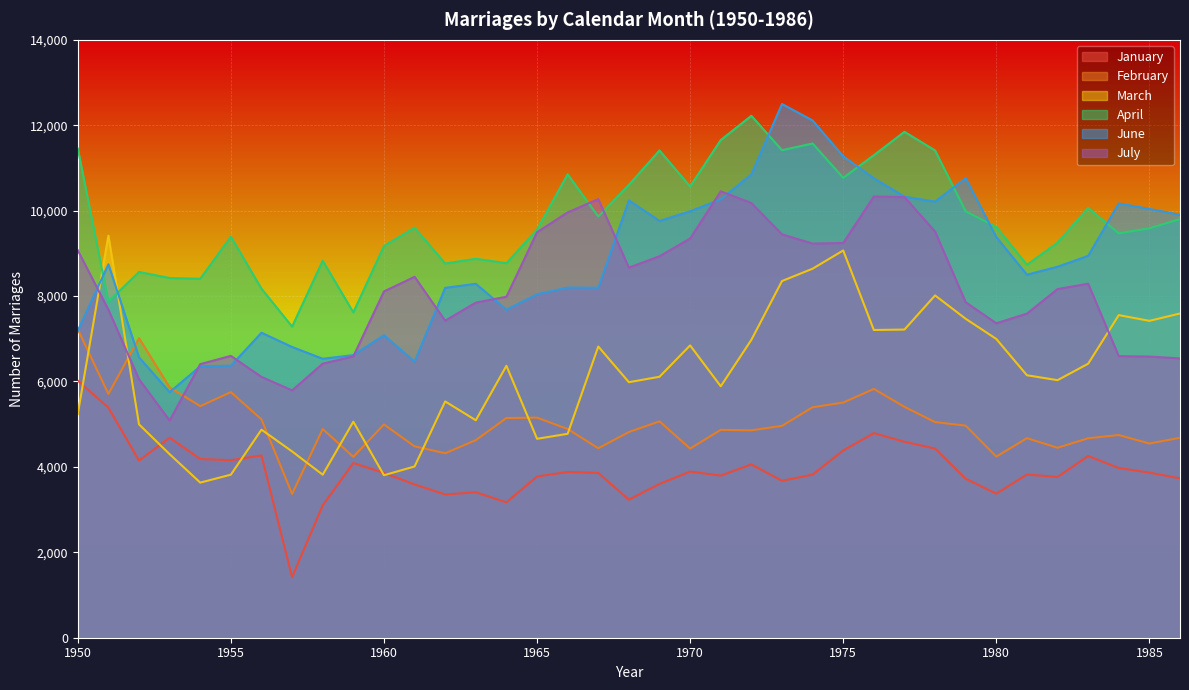

Reading right to left, list all the values displayed in this chart.

January: 3732	3866	3974	4255	3764	3821	3374	3723	4430	4588	4791	4385	3819	3675	4058	3797	3890	3601	3232	3859	3881	3776	3170	3406	3354	3589	3859	4091	3100	1417	4269	4157	4185	4684	4148	5388	6019
February: 4682	4548	4746	4671	4448	4673	4241	4966	5050	5407	5826	5507	5397	4961	4857	4868	4429	5067	4817	4437	4888	5153	5145	4627	4320	4482	4994	4236	4887	3368	5113	5751	5424	5862	7014	5709	7222
March: 7592	7420	7554	6416	6031	6146	6996	7468	8015	7216	7206	9068	8641	8352	6975	5888	6845	6111	5983	6819	4775	4658	6368	5092	5533	4010	3805	5059	3817	4362	4872	3818	3632	4298	4996	9414	5240
April: 9804	9587	9469	10063	9252	8732	9618	9984	11410	11847	11298	10769	11573	11416	12222	11654	10566	11410	10604	9862	10852	9559	8770	8874	8763	9601	9172	7618	8828	7285	8173	9390	8406	8423	8565	7871	11455
June: 9902	10042	10169	8943	8687	8501	9382	10762	10212	10328	10760	11272	12112	12498	10852	10265	9986	9760	10242	8195	8200	8042	7681	8288	8193	6465	7083	6618	6532	6808	7142	6369	6355	5751	6565	8745	7190
July: 6540	6584	6593	8290	8164	7590	7363	7856	9512	10318	10331	9243	9230	9446	10180	10454	9349	8933	8666	10271	9960	9496	7985	7848	7424	8451	8109	6588	6418	5792	6107	6600	6407	5086	6053	7681	9071